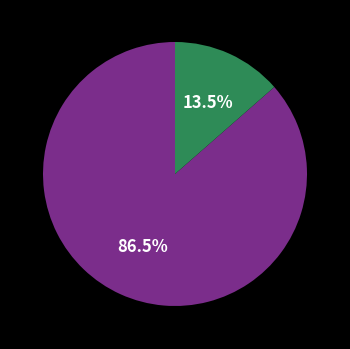

Does any single category account for the majority?

Yes